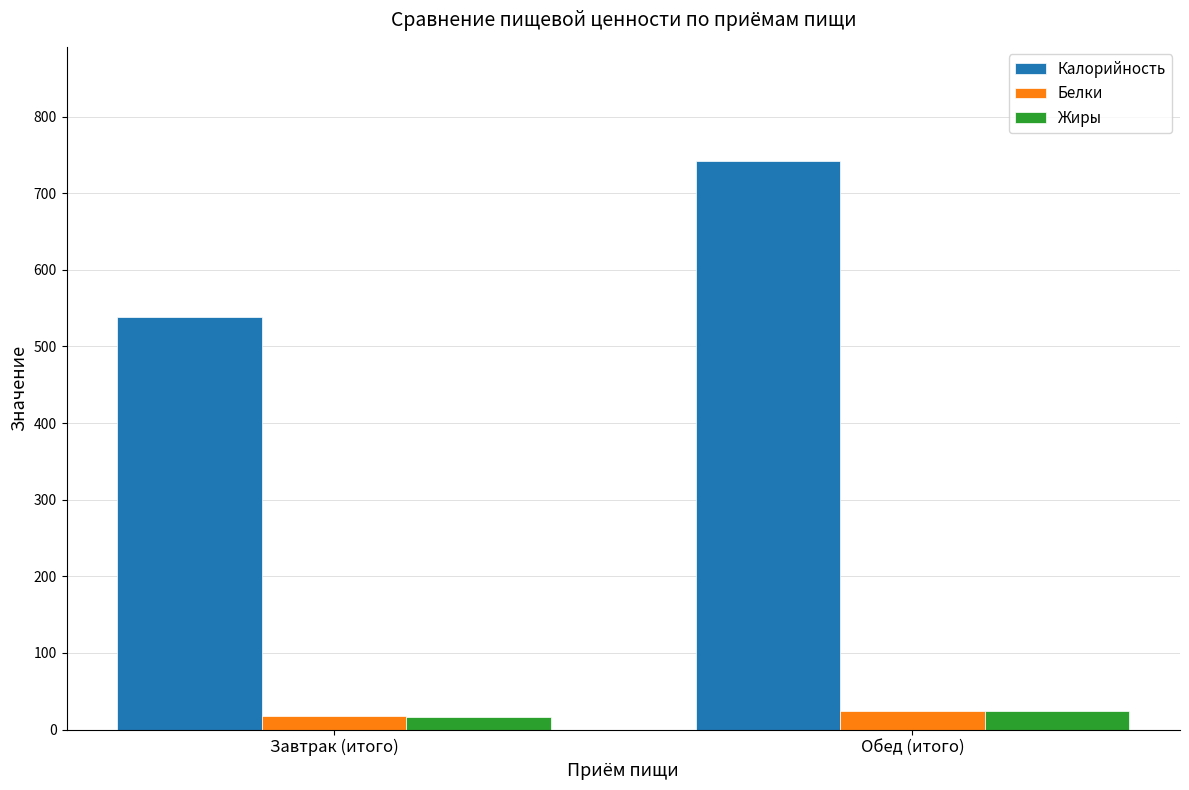

How many values in the Белки series exceed 23?

1